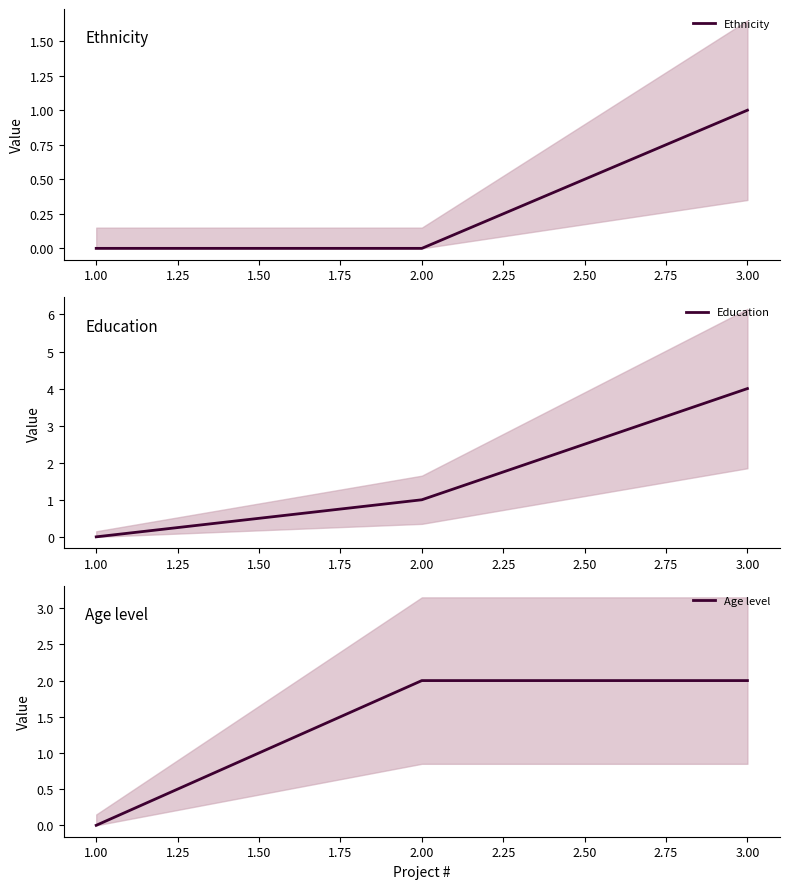

Is this an area chart (filled region under the line)?

No